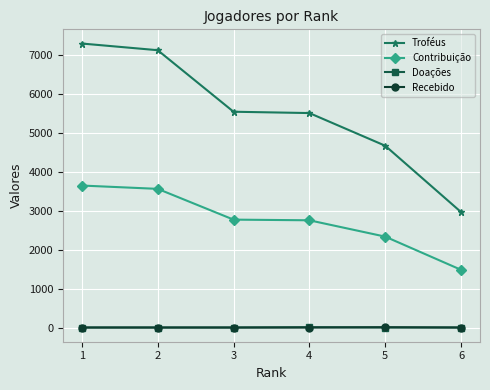

Which series changed the most between 1 and 5?

Troféus